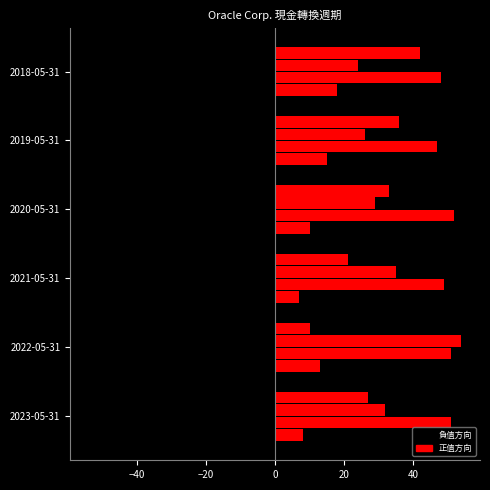

The value of 應收賬款輪換天數 at 2022-05-31 is -72. True or false?

False